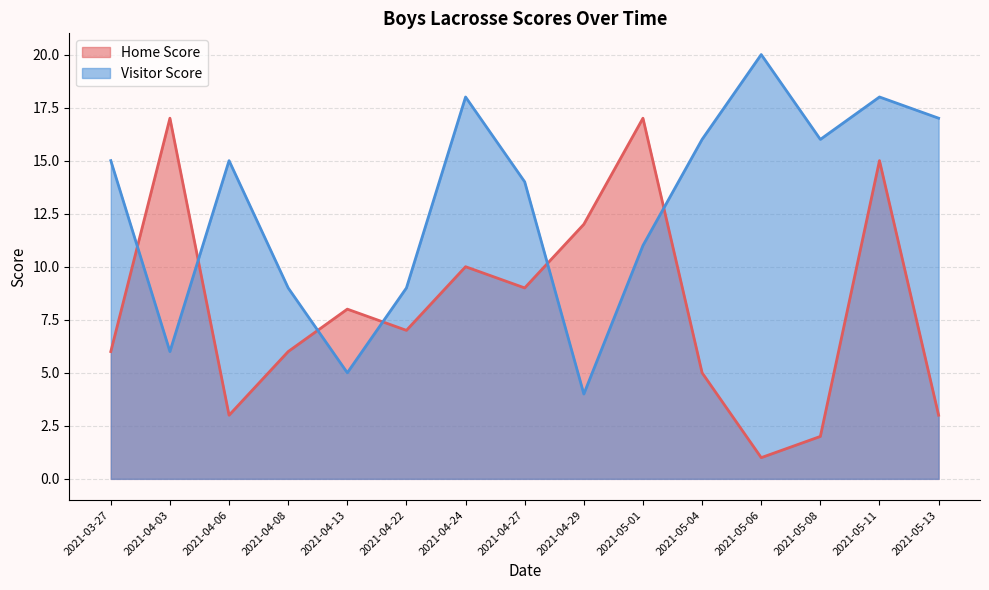

At which category does the chart reach its peak across all series?

2021-05-06